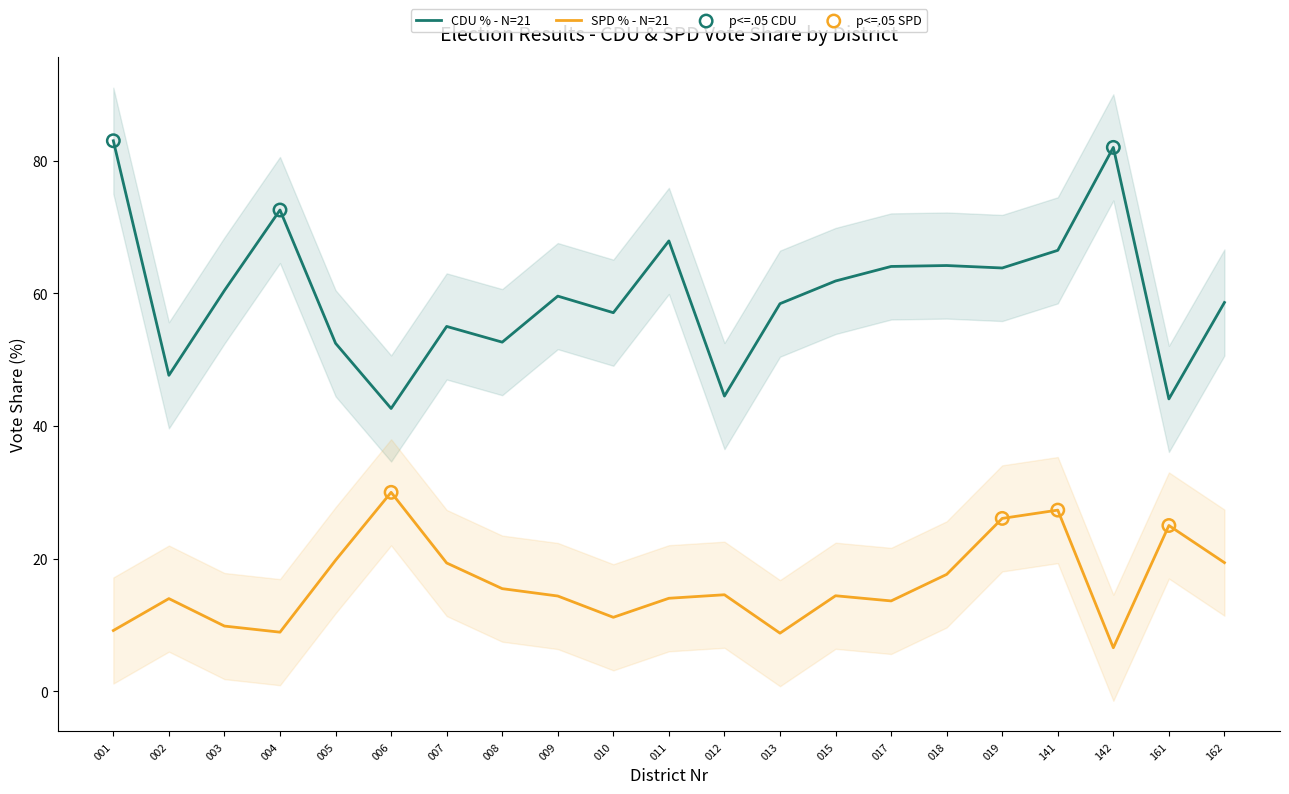

Which series reaches the minimum Y coordinate?

SPD_Proz